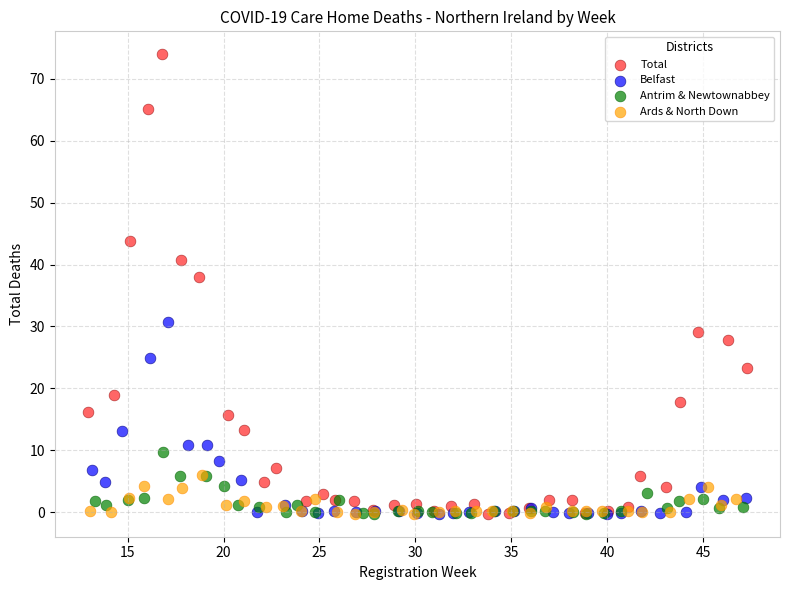

What are all the series names shown in the legend?

Total, Belfast, Antrim & Newtownabbey, Ards & North Down